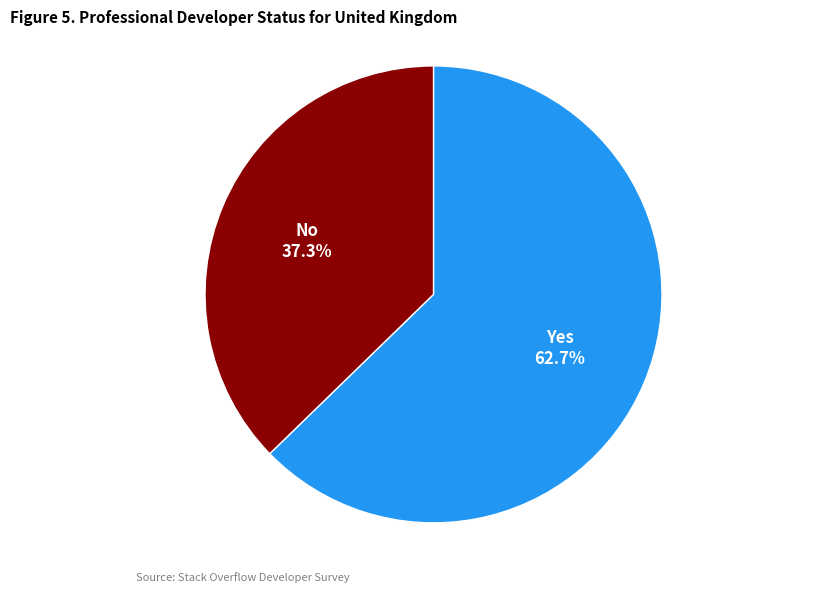

Rank the categories by value from lowest to highest.

No, Yes